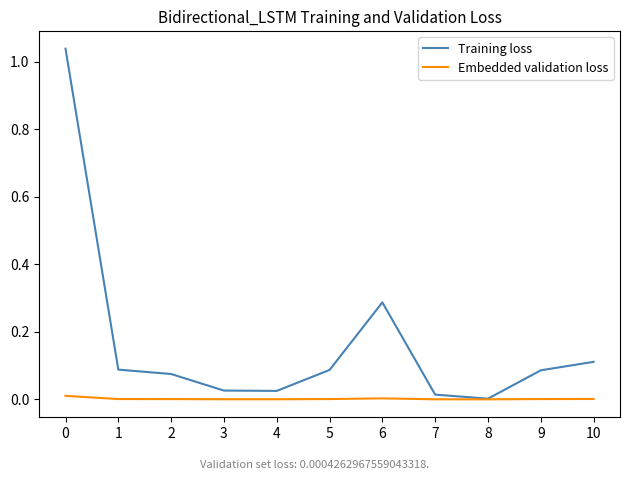

Between 1 and 8, which series saw the biggest shift?

Training loss